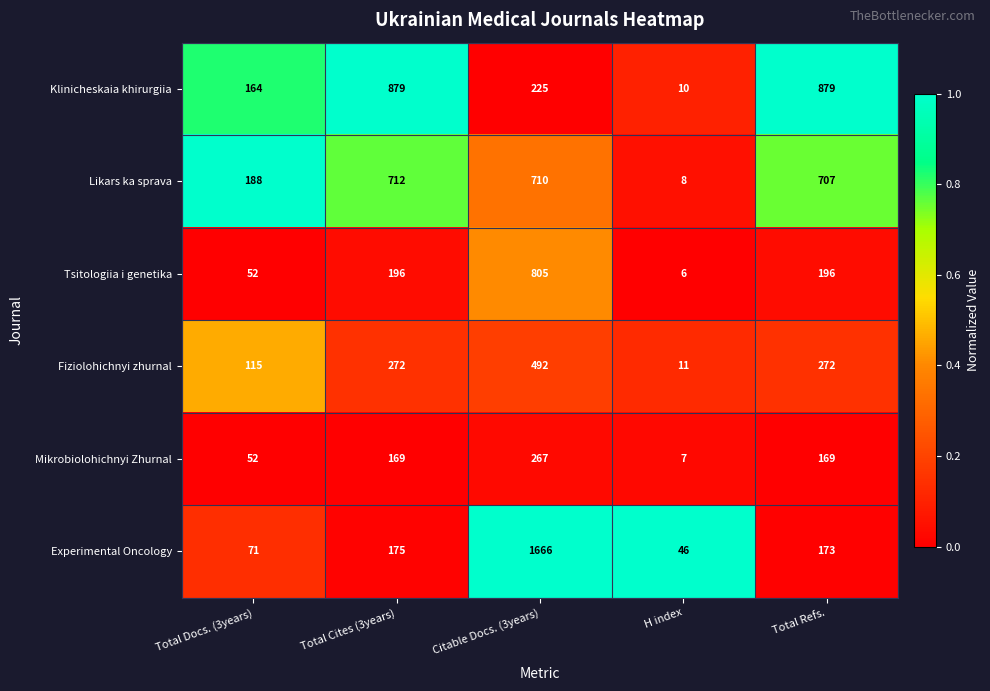

Where is Klinicheskaia khirurgiia nearest to the value 444?

Citable Docs. (3years)